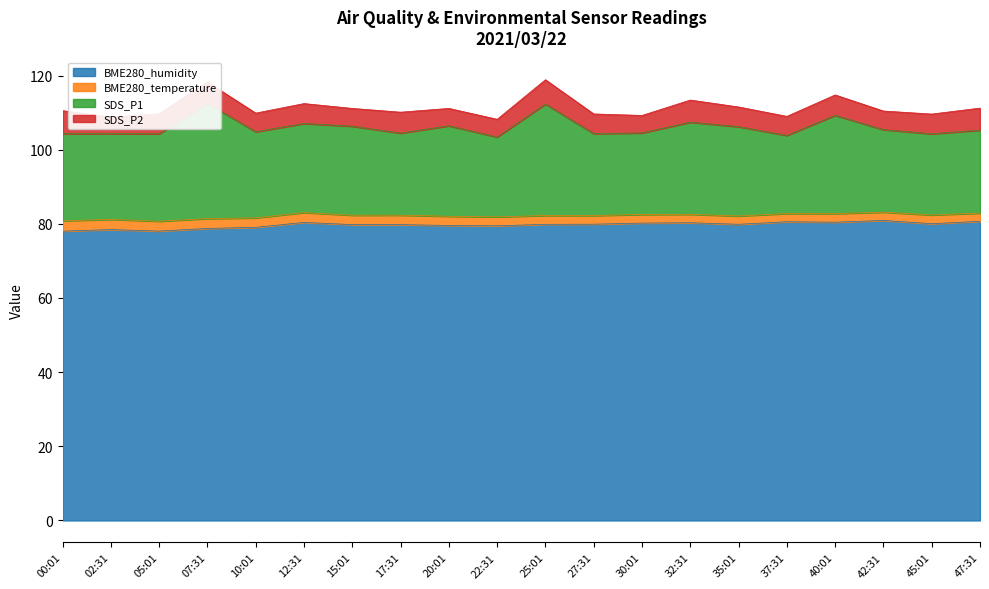

In BME280_temperature, how many points are higher than both neighbors (excluding endpoints)?

4